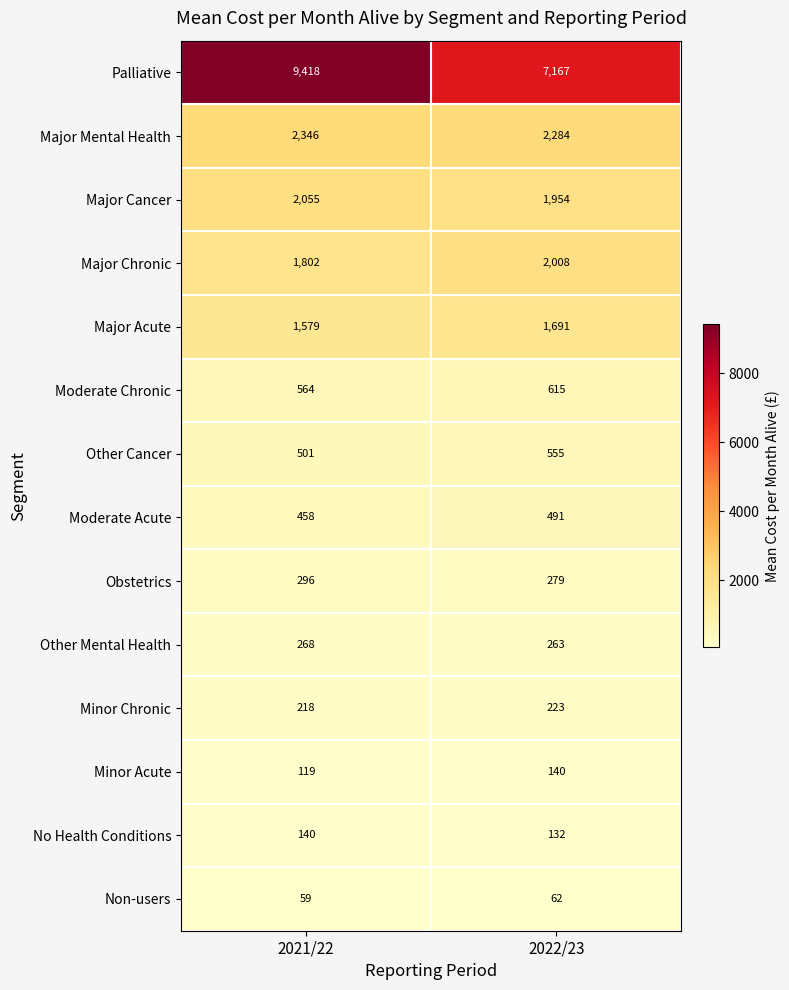

What value does the Major Mental Health series have at 2021/22, to the nearest 10?

2350